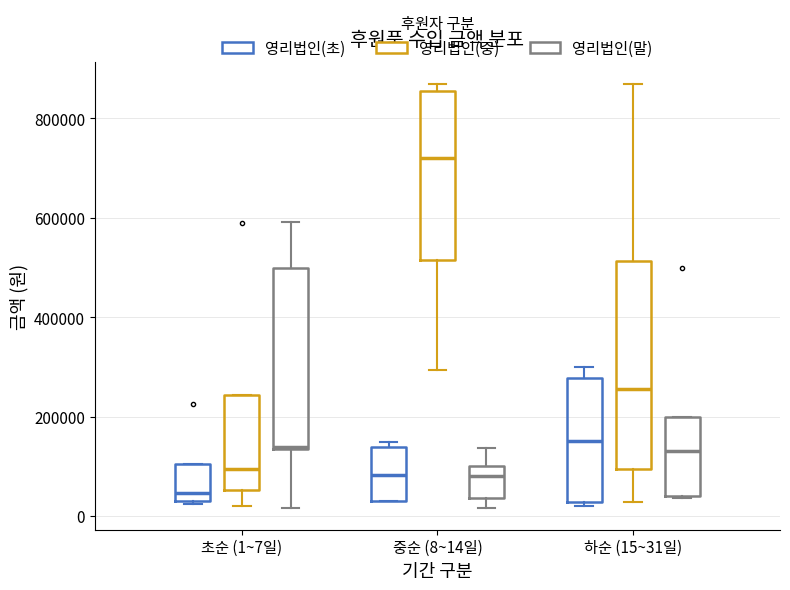

Which box is the tallest, from its lower edge to its upper edge?

하순 (15~31일) (영리법인(중))